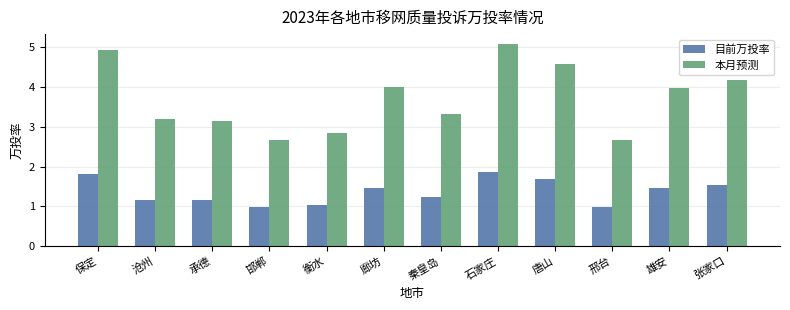

What is the minimum value for 本月预测?

2.7